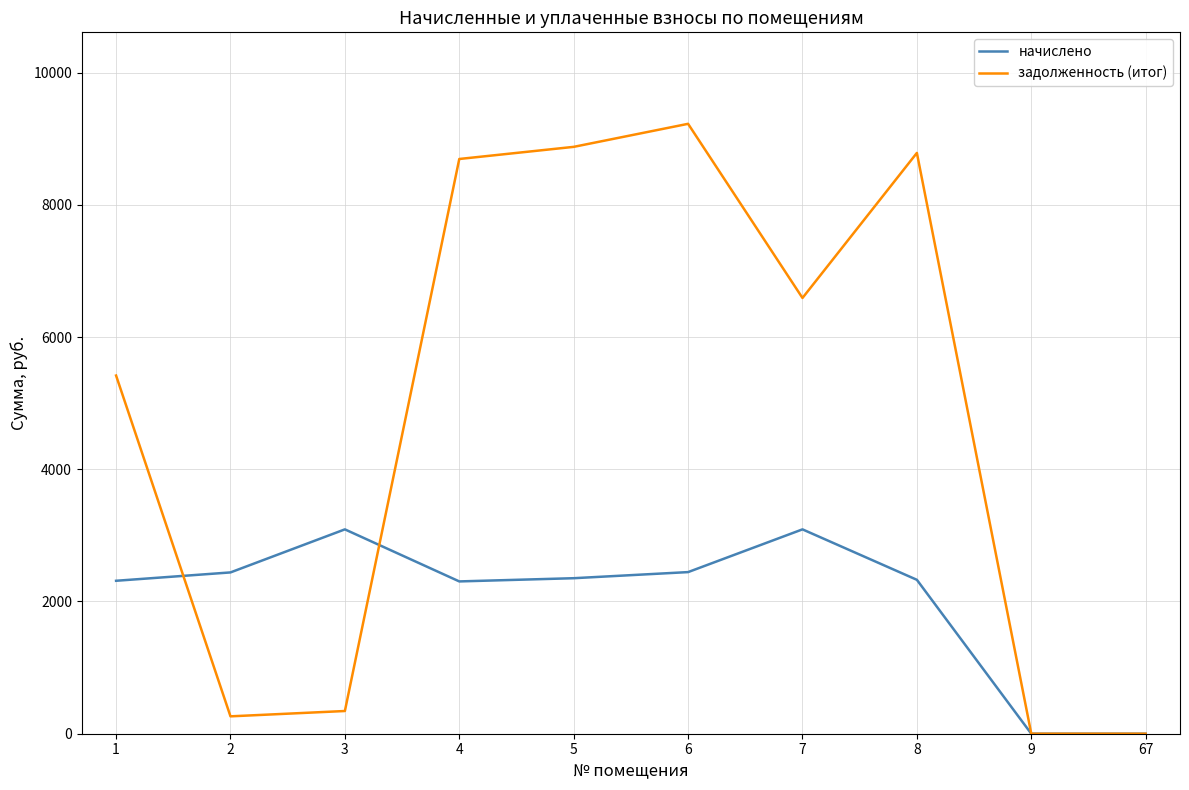

What is the total value across all series at 7?

9682.0